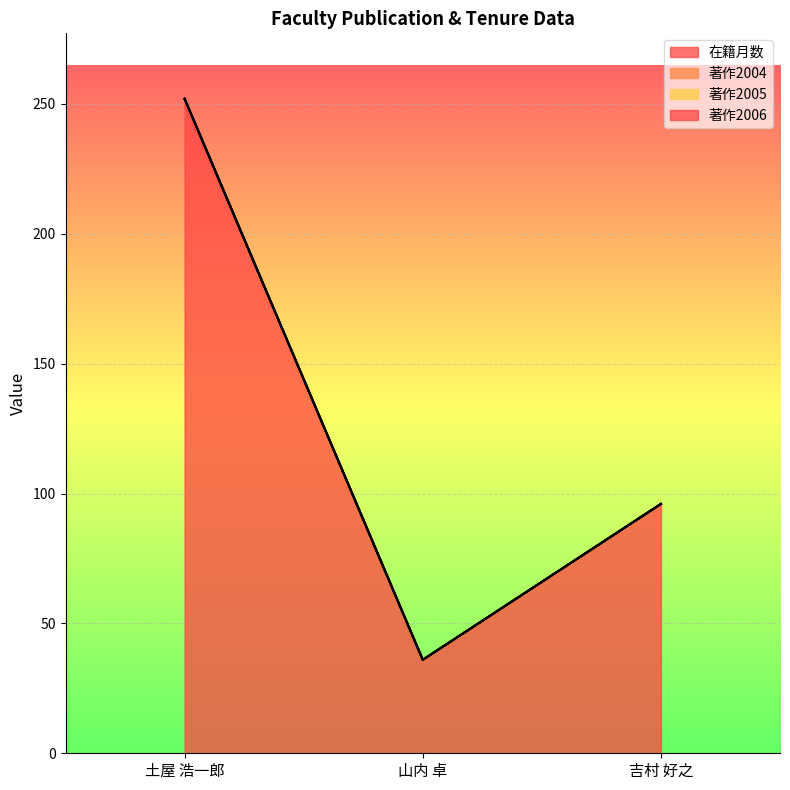

How many 在籍月数 values are between 36 and 252?

3